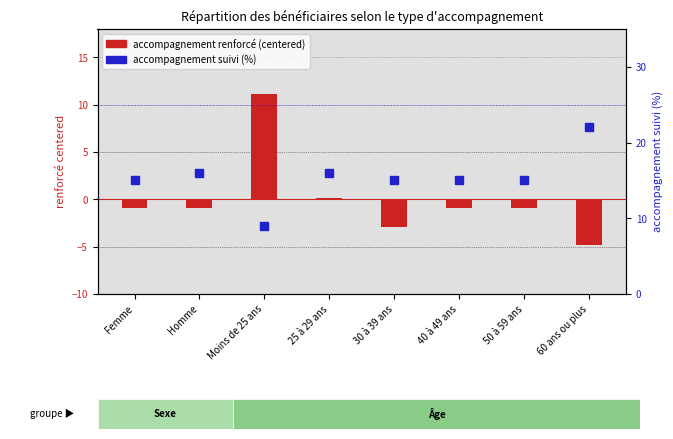

Which series has the largest Y range (max minus min)?

accompagnement renforcé (centered)